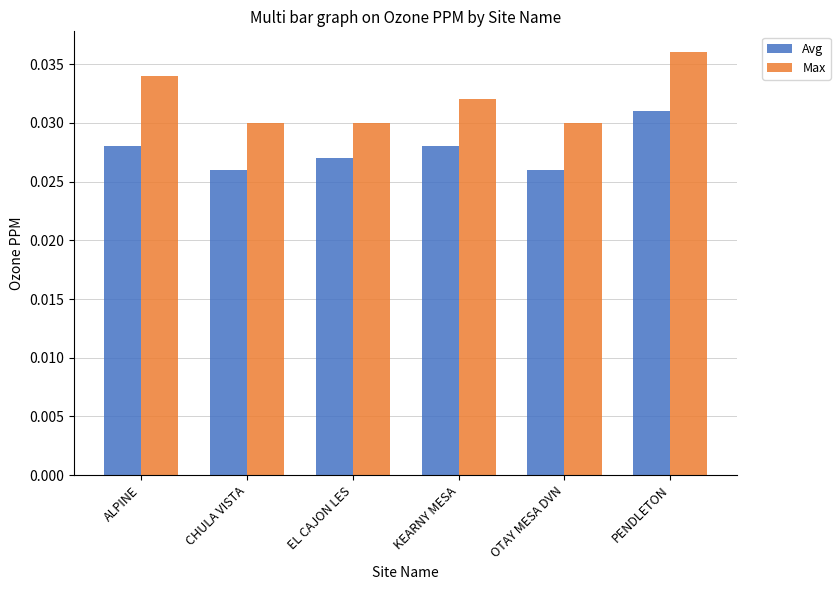

How many series are shown in this chart?

2